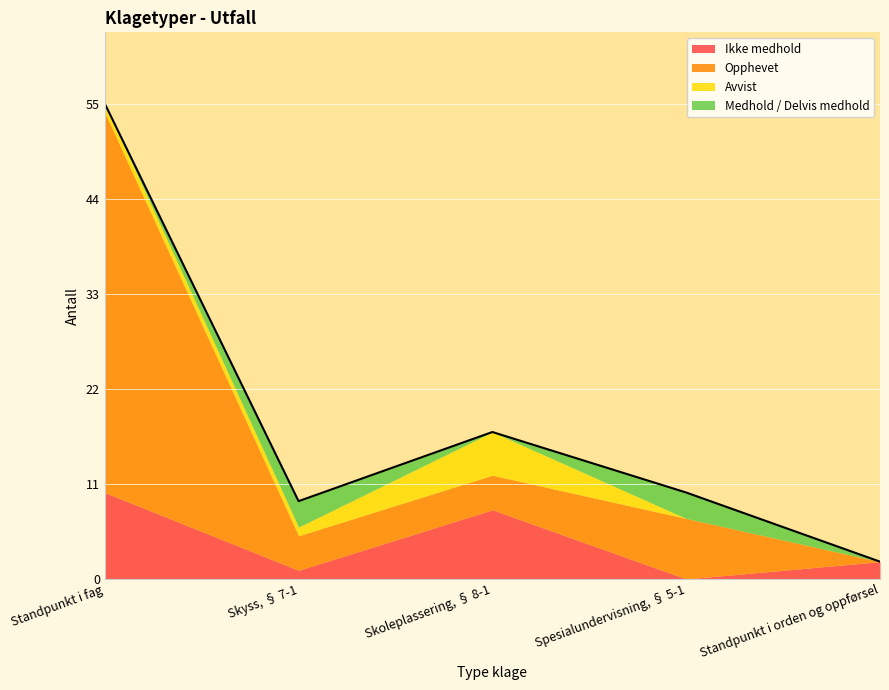

How many categories are shown in the chart?

5